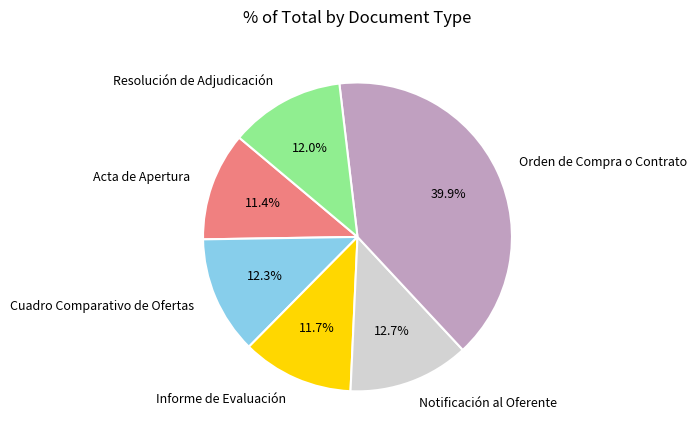

Which slice is the largest?

Orden de Compra o Contrato